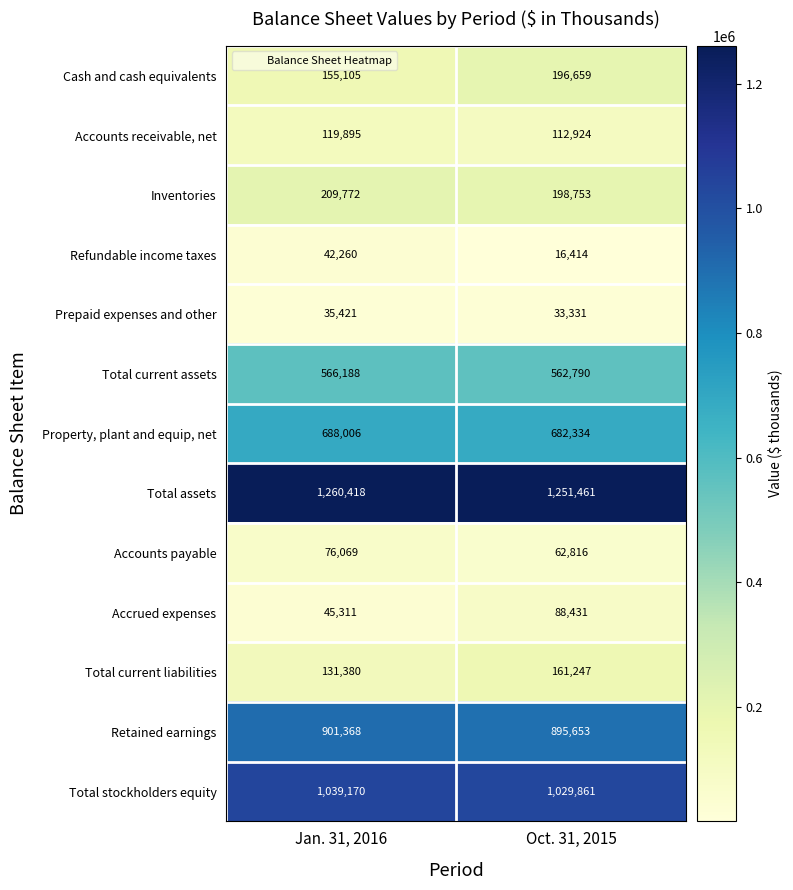

The value of Total assets at Jan. 31, 2016 is 2122225. True or false?

False